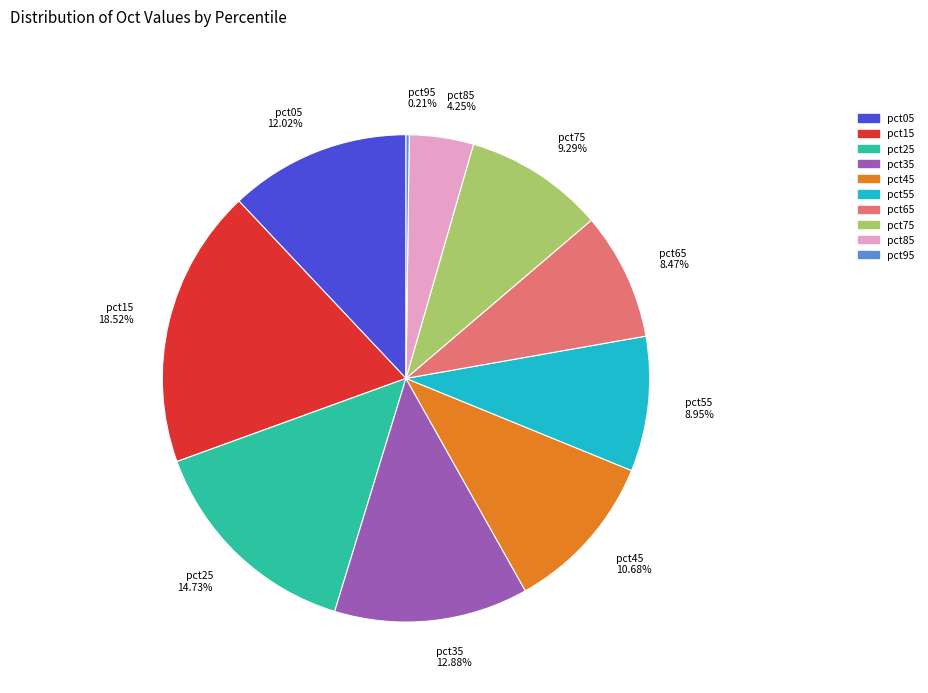

The pct05 slice represents 4% of the pie. True or false?

False